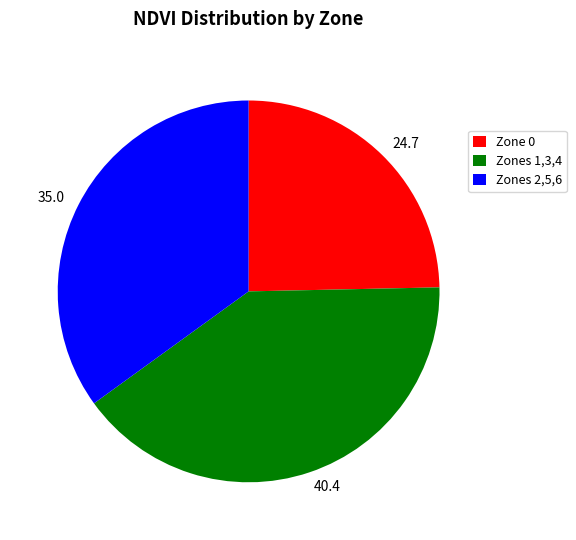

Is it true that 35.0 is 20% of the pie?

False